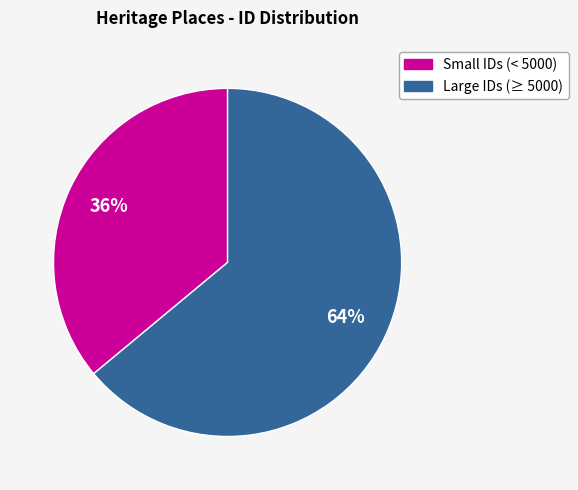

Is there any slice that represents more than half of the pie?

Yes